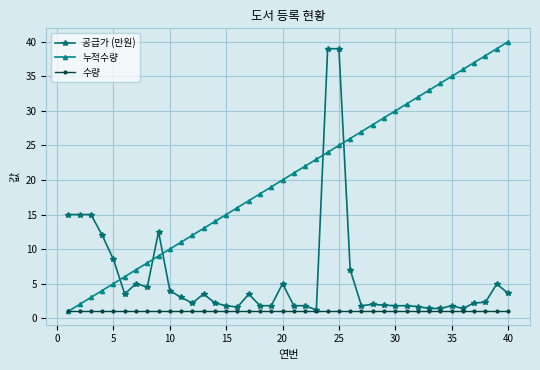

What is the highest value of the 누적수량 series?

40.0